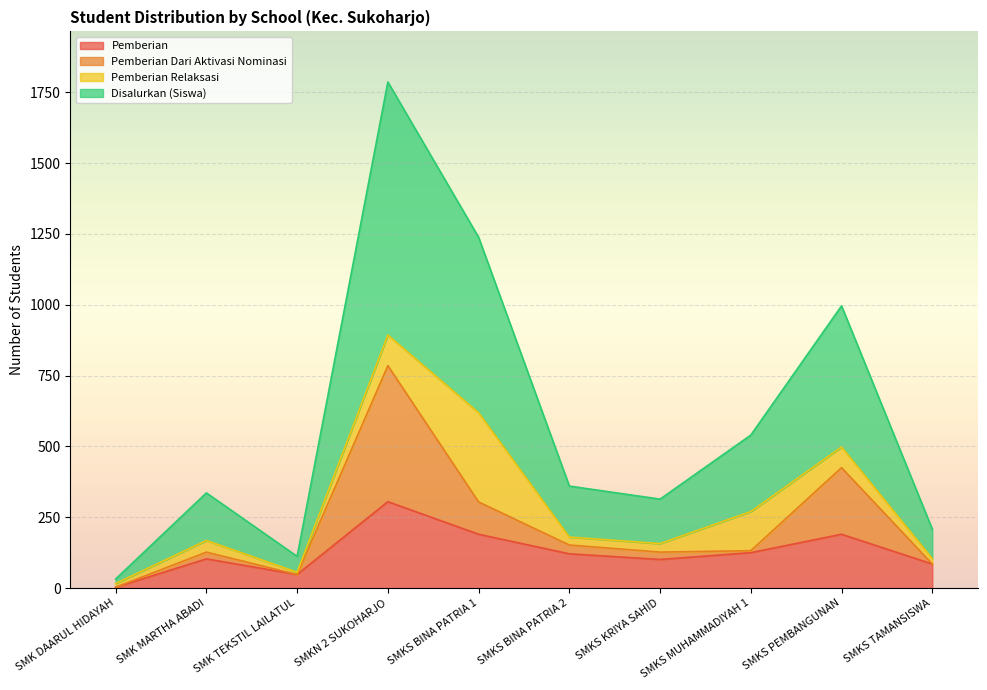

True or false: Pemberian Dari Aktivasi Nominasi and Disalurkan (Siswa) cross at least once.

False